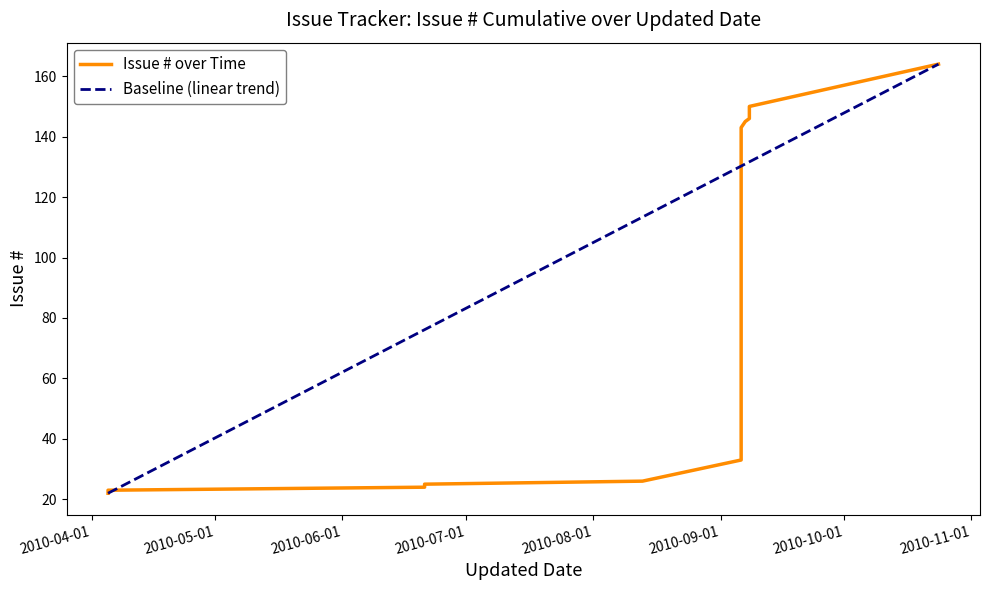

What is the label of the 1st point from the right?

2010-10-24